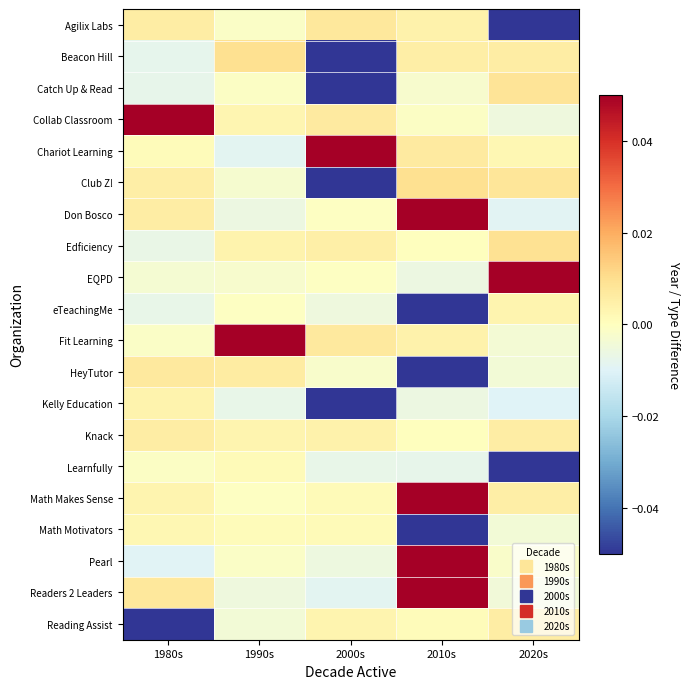

Reading left to right, extract all data points from this chart.

Agilix Labs: 1980s=0.0	1990s=-0.0	2000s=0.0	2010s=0.0	2020s=-0.5
Beacon Hill: 1980s=-0.0	1990s=0.0	2000s=-0.2	2010s=0.0	2020s=0.0
Catch Up & Read: 1980s=-0.0	1990s=-0.0	2000s=-0.6	2010s=-0.0	2020s=0.0
Collab Classroom: 1980s=0.8	1990s=0.0	2000s=0.0	2010s=-0.0	2020s=-0.0
Chariot Learning: 1980s=0.0	1990s=-0.0	2000s=0.6	2010s=0.0	2020s=0.0
Club Z!: 1980s=0.0	1990s=-0.0	2000s=-0.6	2010s=0.0	2020s=0.0
Don Bosco: 1980s=0.0	1990s=-0.0	2000s=-0.0	2010s=0.6	2020s=-0.0
Edficiency: 1980s=-0.0	1990s=0.0	2000s=0.0	2010s=0.0	2020s=0.0
EQPD: 1980s=-0.0	1990s=-0.0	2000s=-0.0	2010s=-0.0	2020s=0.8
eTeachingMe: 1980s=-0.0	1990s=-0.0	2000s=-0.0	2010s=-0.5	2020s=0.0
Fit Learning: 1980s=-0.0	1990s=0.5	2000s=0.0	2010s=0.0	2020s=-0.0
HeyTutor: 1980s=0.0	1990s=0.0	2000s=-0.0	2010s=-0.3	2020s=-0.0
Kelly Education: 1980s=0.0	1990s=-0.0	2000s=-0.6	2010s=-0.0	2020s=-0.0
Knack: 1980s=0.0	1990s=0.0	2000s=0.0	2010s=0.0	2020s=0.0
Learnfully: 1980s=-0.0	1990s=0.0	2000s=-0.0	2010s=-0.0	2020s=-0.8
Math Makes Sense: 1980s=0.0	1990s=-0.0	2000s=0.0	2010s=0.3	2020s=0.0
Math Motivators: 1980s=0.0	1990s=0.0	2000s=0.0	2010s=-0.2	2020s=-0.0
Pearl: 1980s=-0.0	1990s=-0.0	2000s=-0.0	2010s=0.2	2020s=-0.0
Readers 2 Leaders: 1980s=0.0	1990s=-0.0	2000s=-0.0	2010s=0.6	2020s=-0.0
Reading Assist: 1980s=-0.6	1990s=-0.0	2000s=0.0	2010s=0.0	2020s=0.0